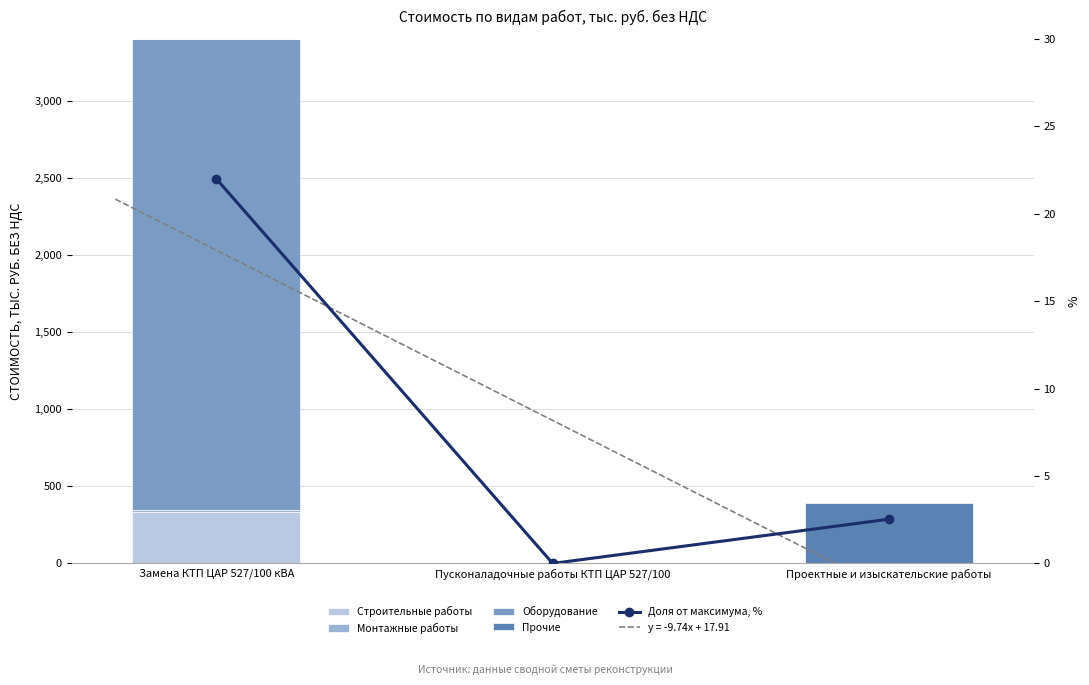

At which label does Монтажные работы reach its minimum?

Пусконаладочные работы КТП ЦАР 527/100